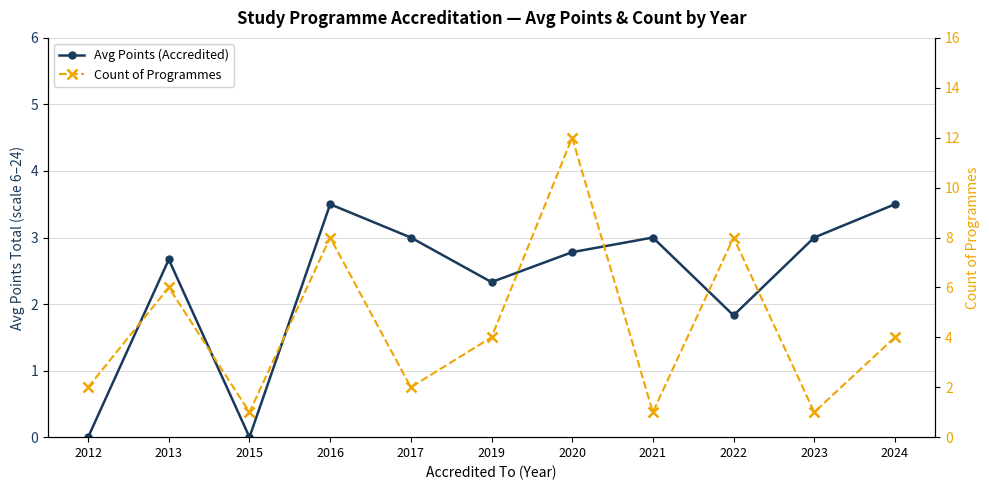

Which series has the largest total across all categories?

Count of Programmes